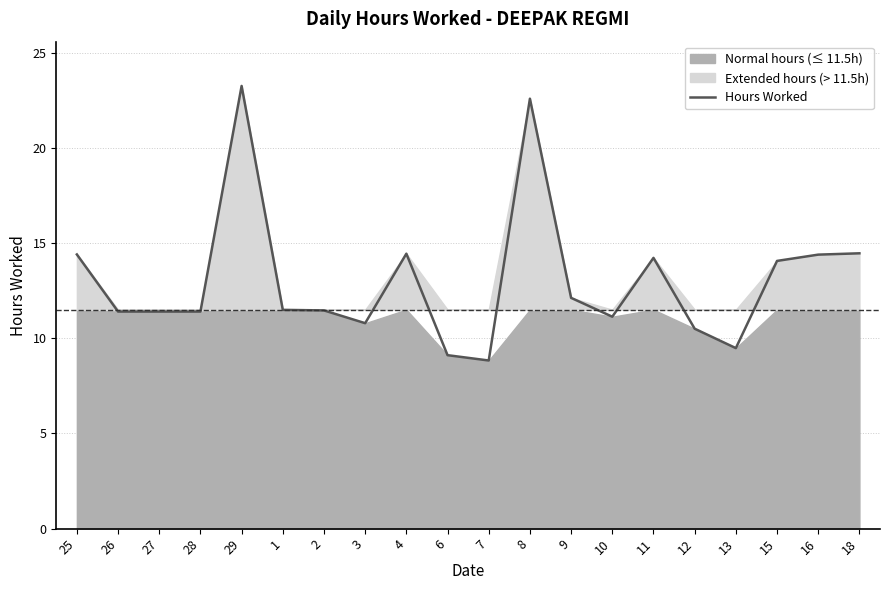

What is the greatest value displayed?

23.2